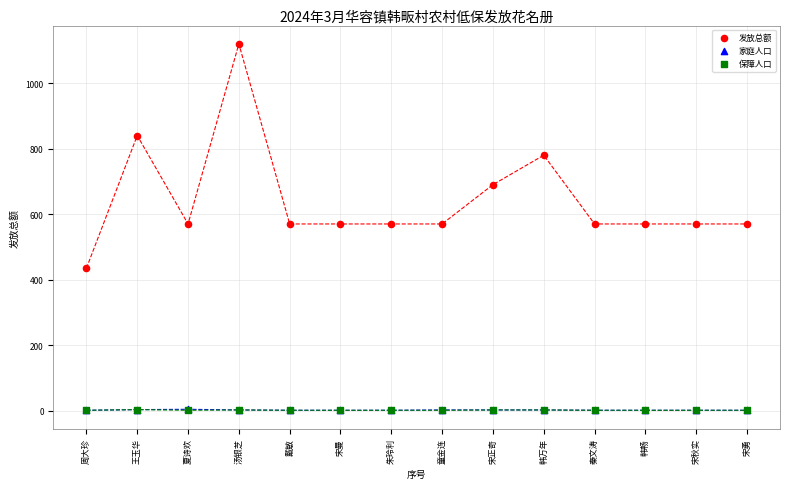

What are all the series names shown in the legend?

发放总额, 家庭人口, 保障人口